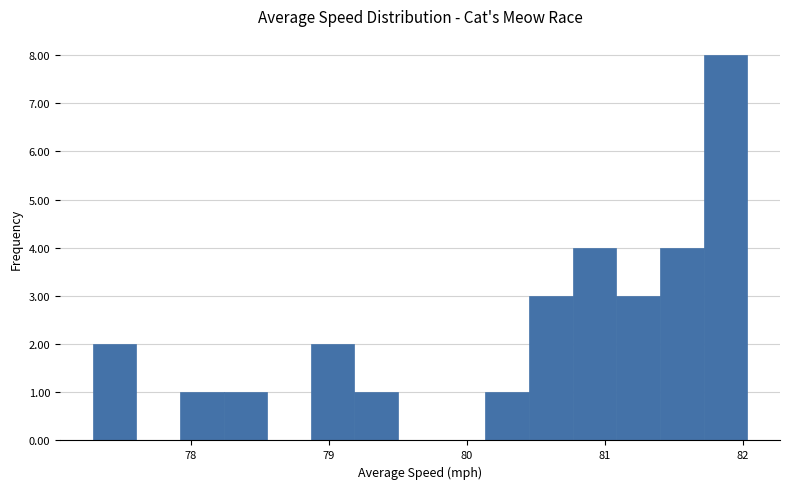

Read against the x-axis, roughly where is the centre of the tallest bar?

81.9